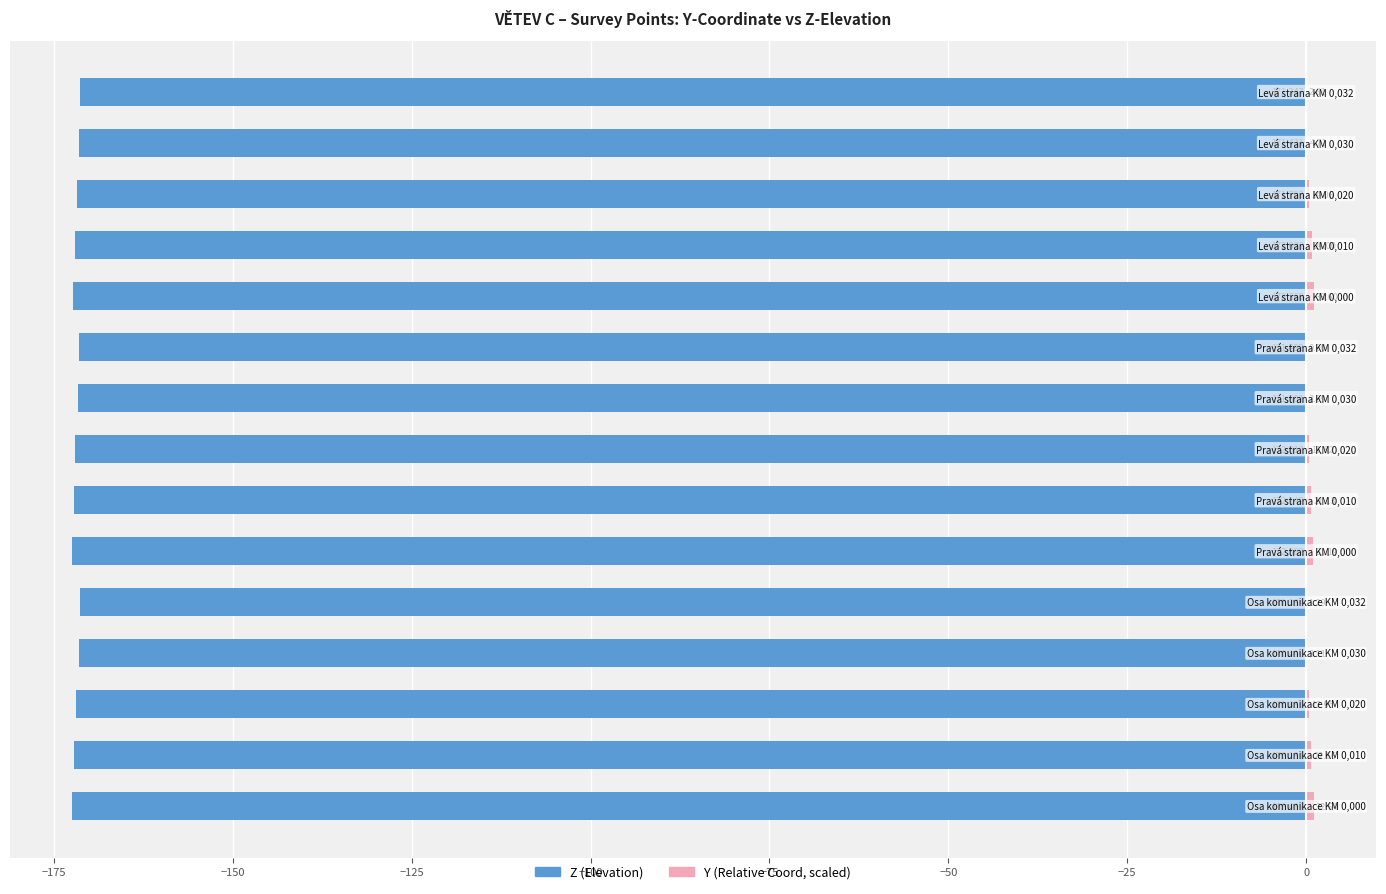

How many positive values does the Y (Relative Coord, scaled) series have?

14